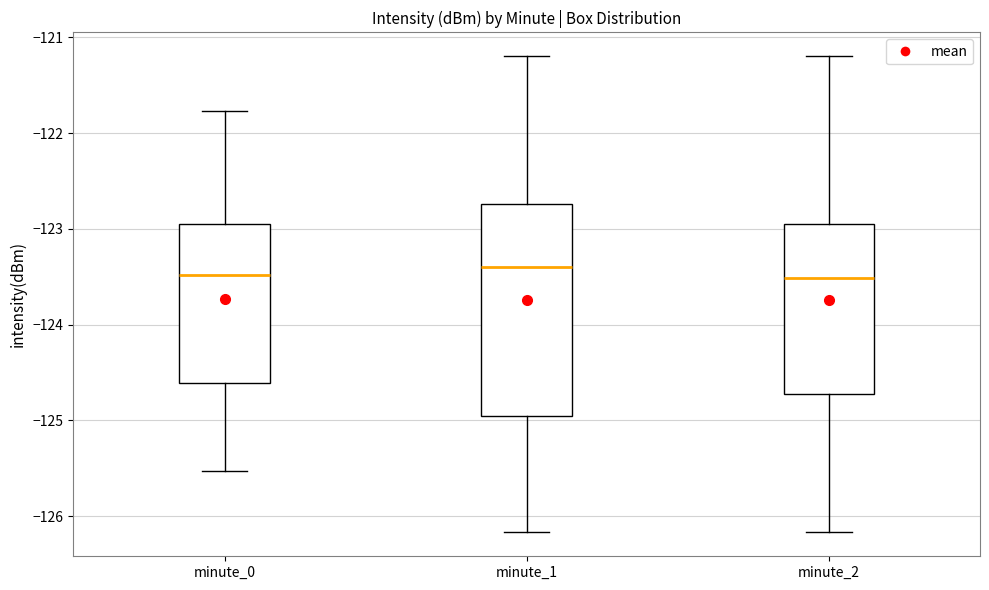

Which box is the tallest, from its lower edge to its upper edge?

minute_1